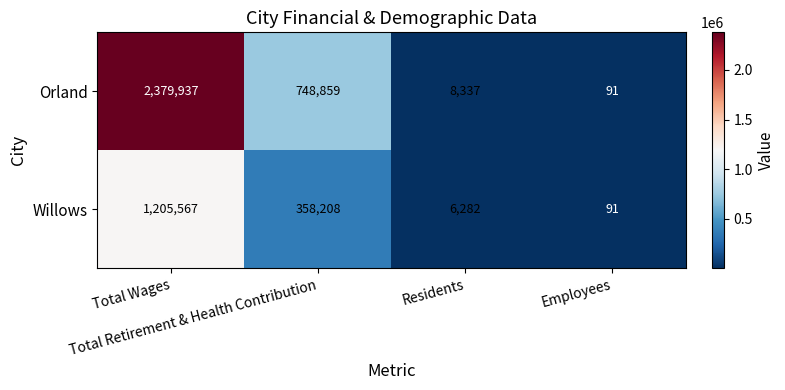

What is the difference between the maximum and minimum values in the Willows series?

1205476